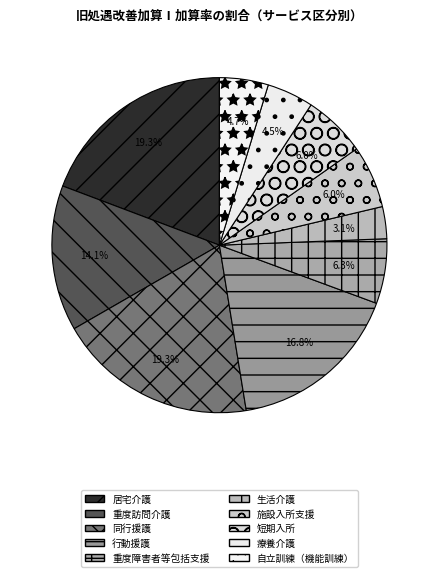

To the nearest percent, what portion does 行動援護 represent?

17%